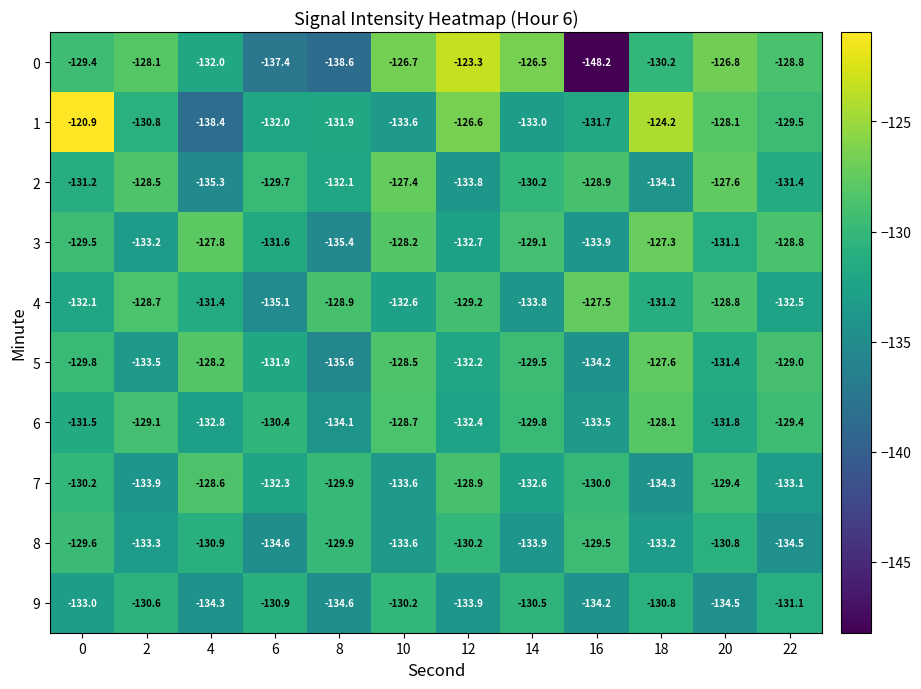

What is the average value of the 2 series?

-130.8